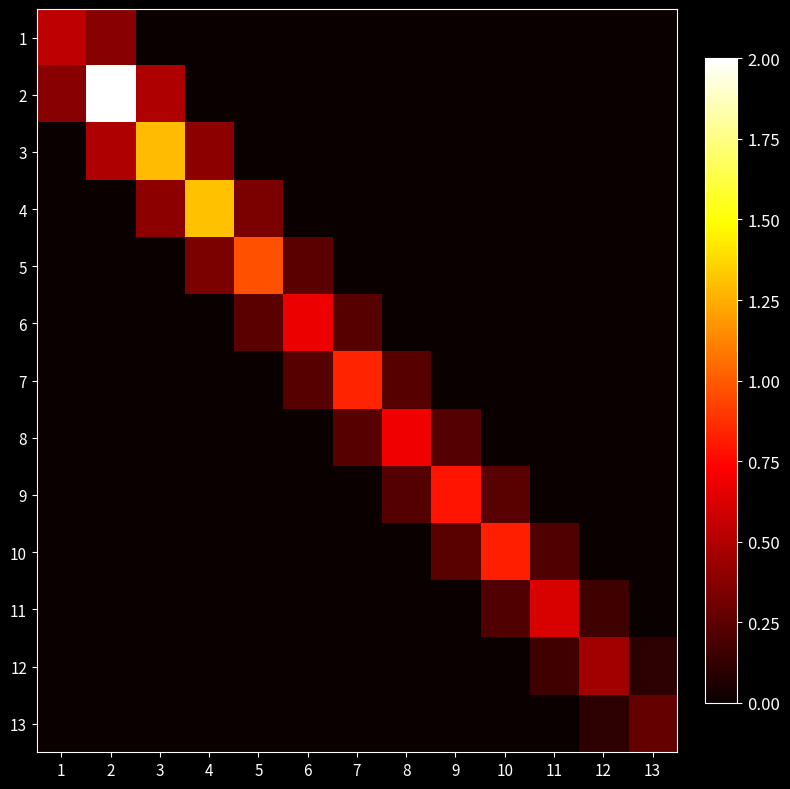

What is the spread (max minus min) of values at 10?

0.8